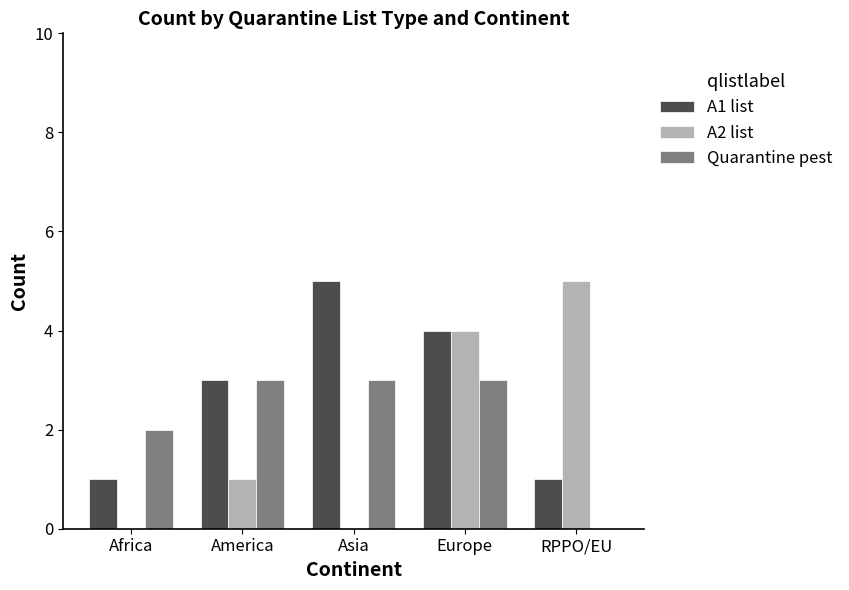

What is the sum of the Quarantine pest values at America and Asia?

6